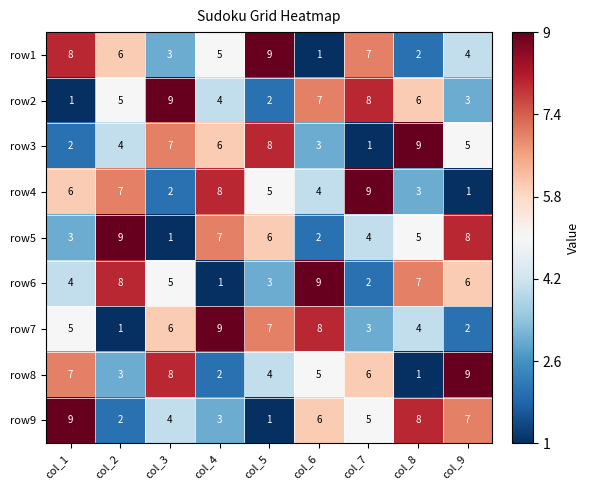

At col_7, list the series in order from smallest to largest.

row3, row6, row7, row5, row9, row8, row1, row2, row4